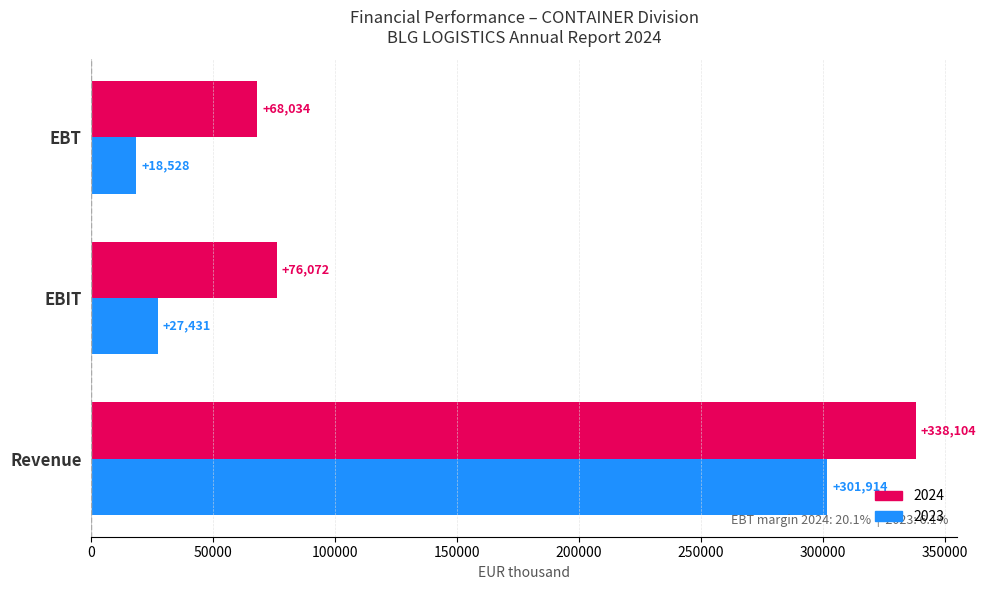

Between Revenue and EBIT, which series saw the biggest shift?

2023